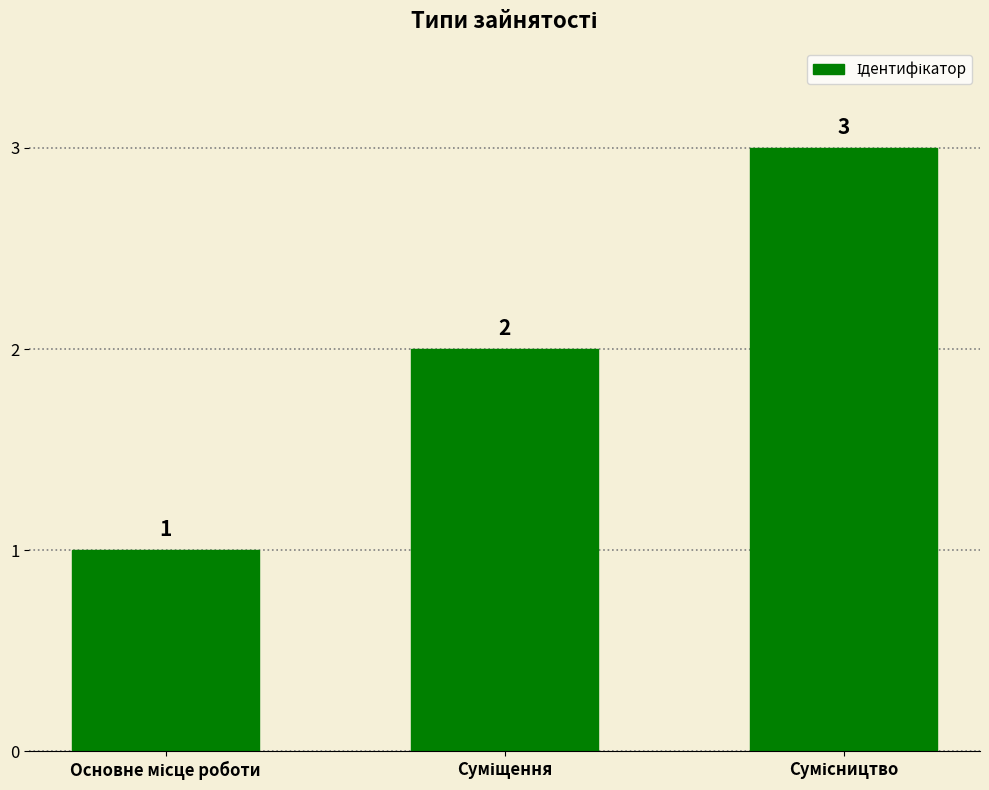

What is the value of the 1st bar from the left?

1